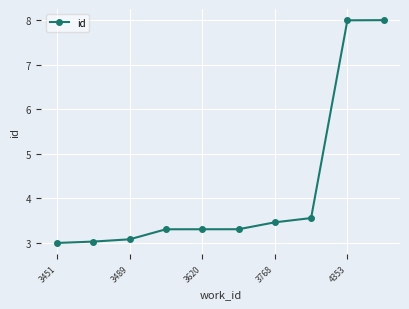

Reading right to left, list all the values displayed in this chart.

8.0	8.0	3.6	3.5	3.3	3.3	3.3	3.1	3.0	3.0